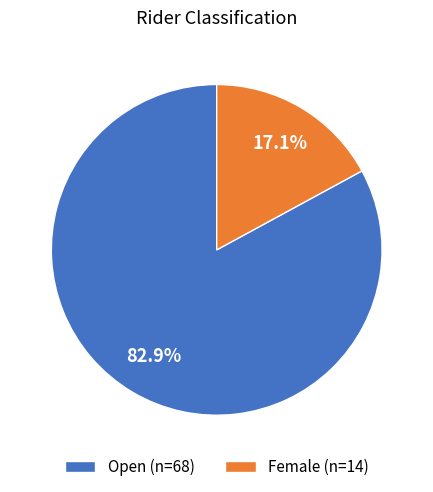

To the nearest percent, what portion does Open represent?

83%